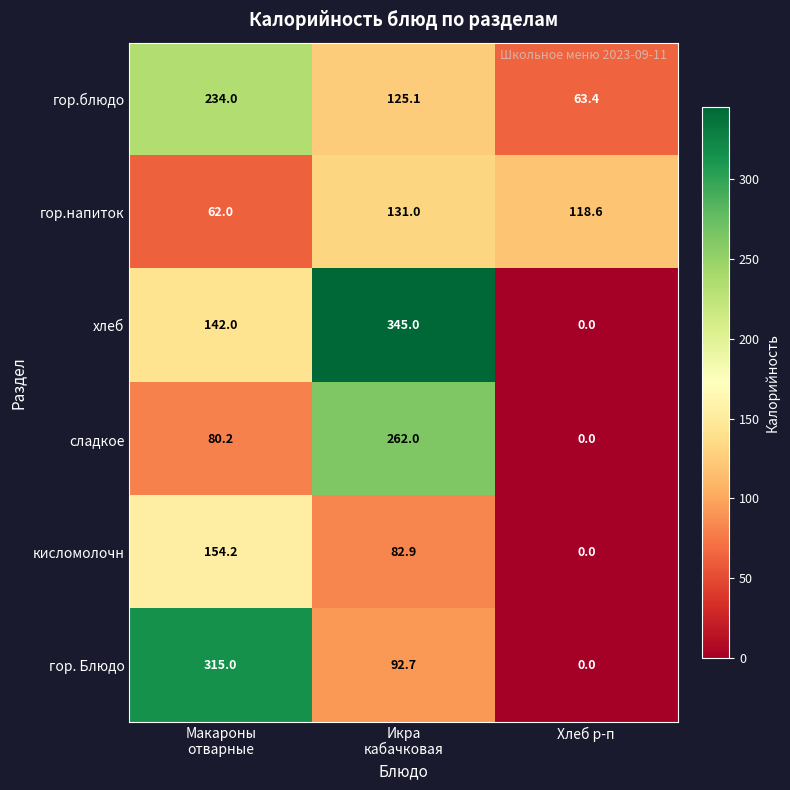

At how many categories does at least one series exceed 16?

3